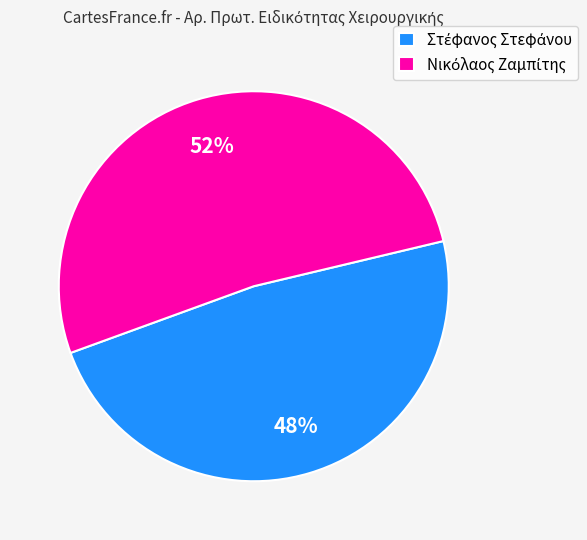

Count the number of slices in the pie.

2